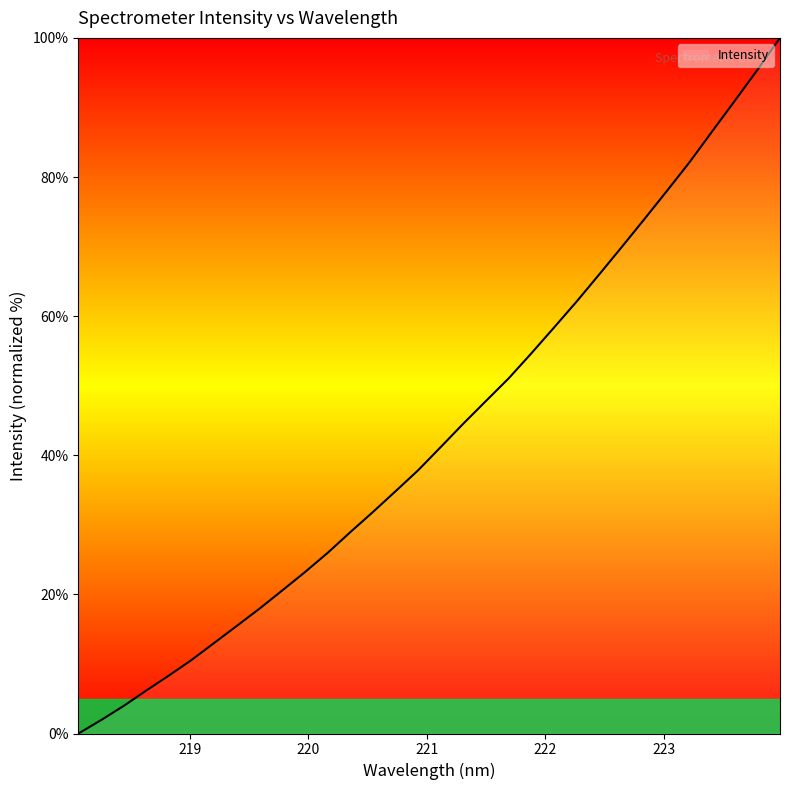

True or false: there are more than 1 points higher than both neighbors.

False